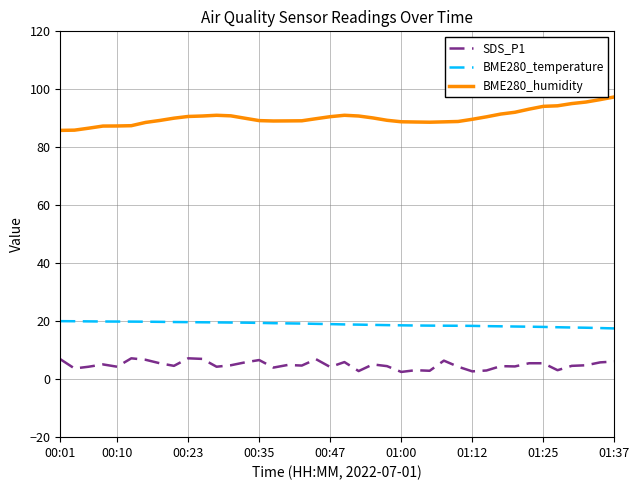

What is the difference between the maximum and minimum values in the BME280_humidity series?

11.5